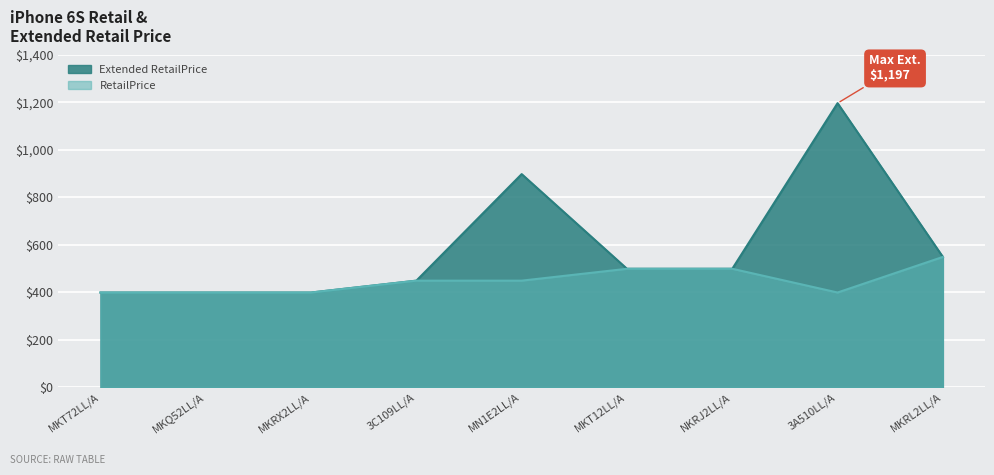

What is the value of the Extended RetailPrice point at the 6th from the left?

499